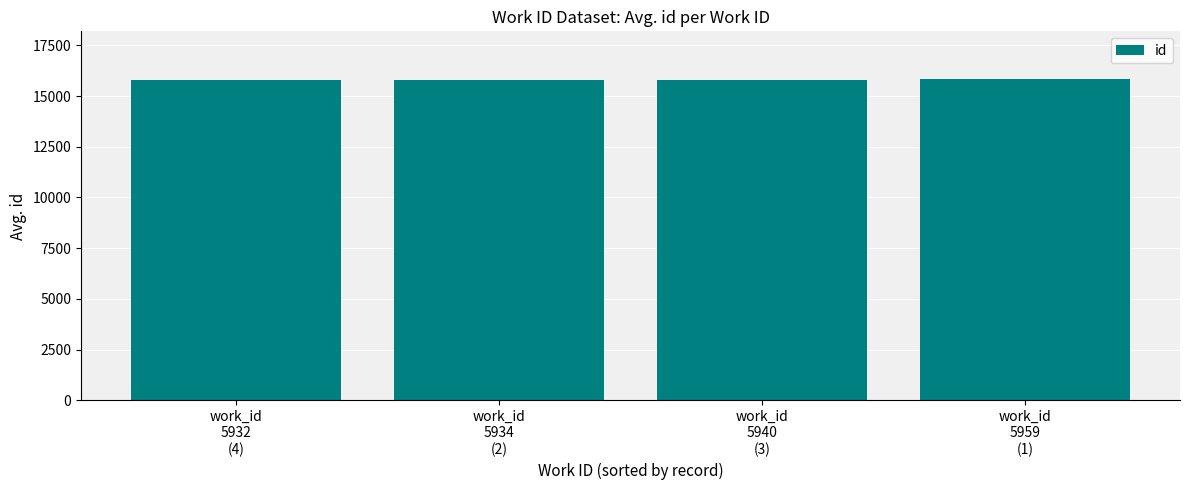

Count the number of categories in the chart.

4